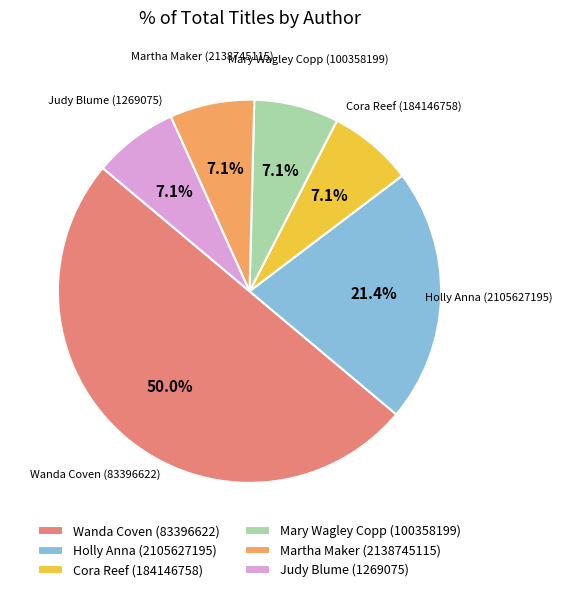

Do Martha Maker (2138745115) and Mary Wagley Copp (100358199) together represent more than half of the pie?

No